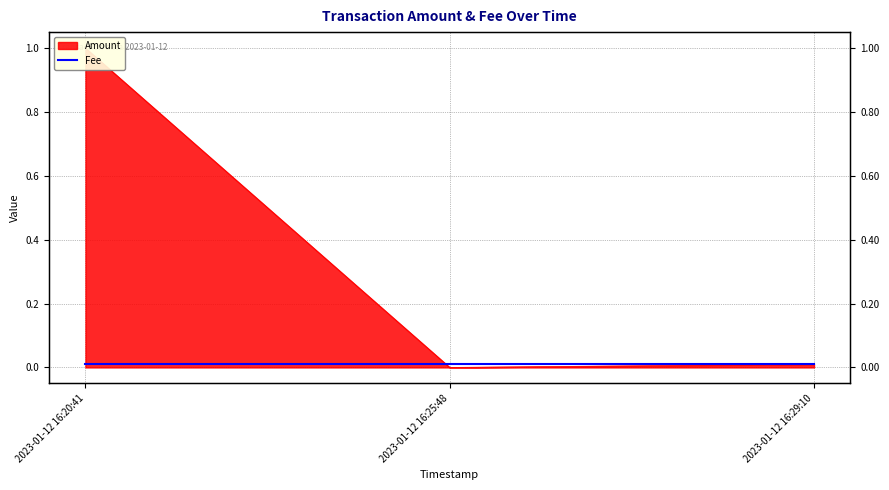

What is the label of the 2nd point from the left?

2023-01-12 16:25:48